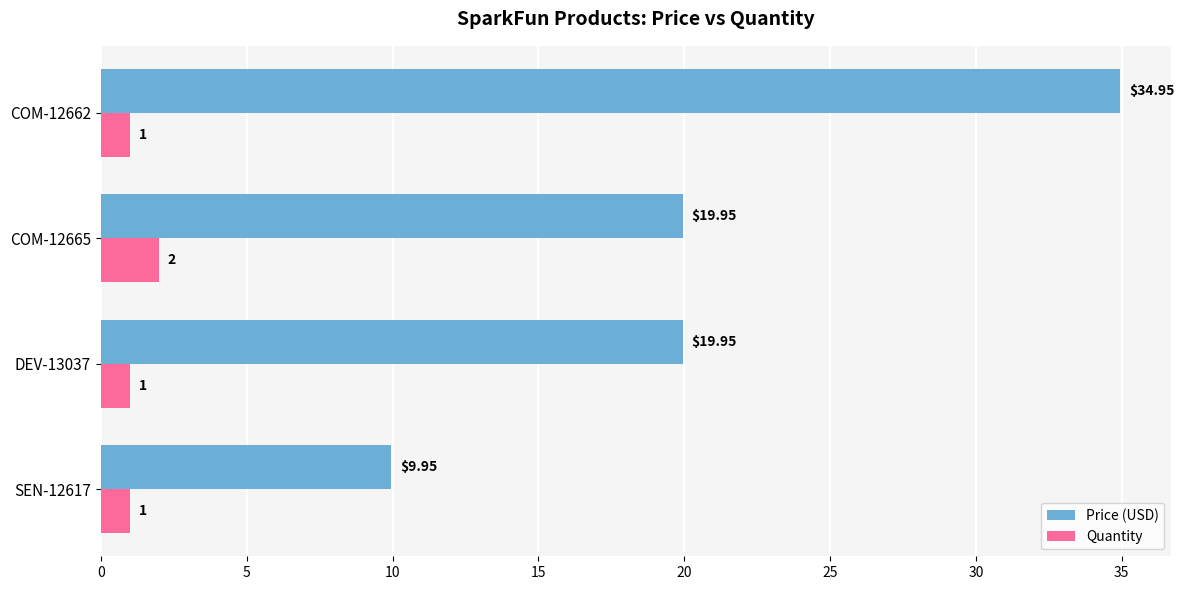

Which series has the largest total across all categories?

Price (USD)